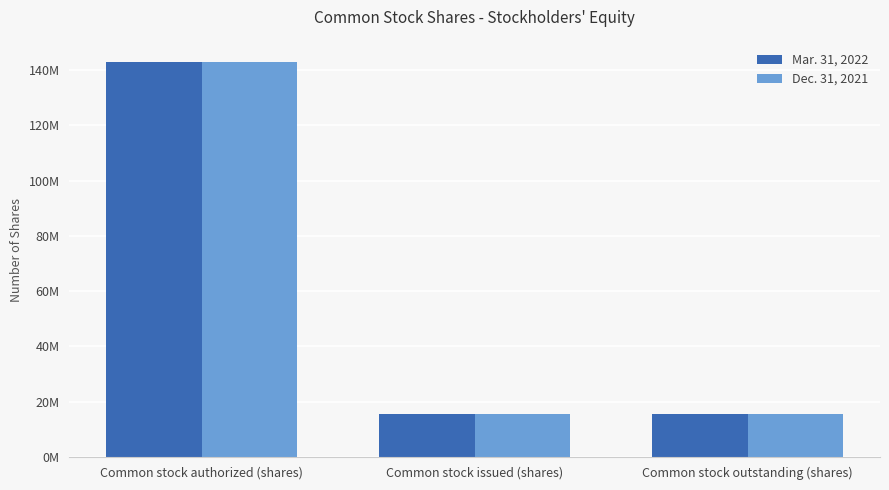

What are all the series names shown in the legend?

Mar. 31, 2022, Dec. 31, 2021